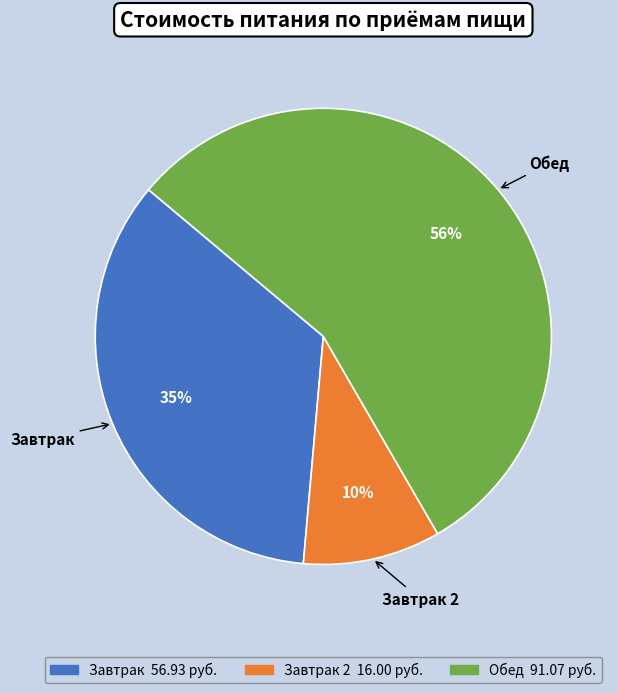

To the nearest percent, what is the average slice percentage?

33%